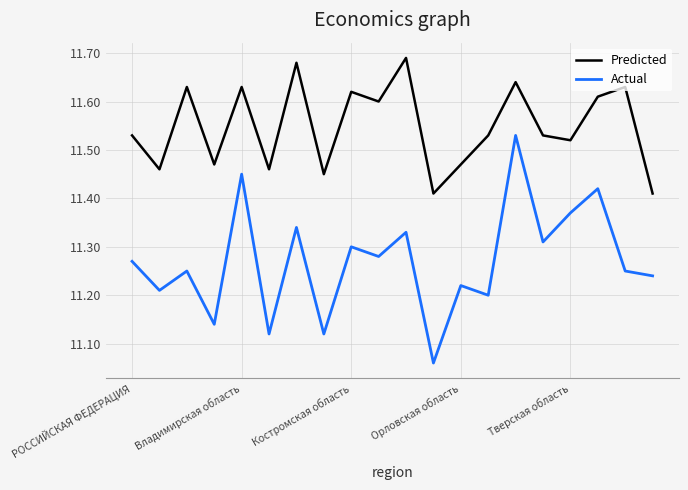

Does the chart have visible grid lines?

Yes